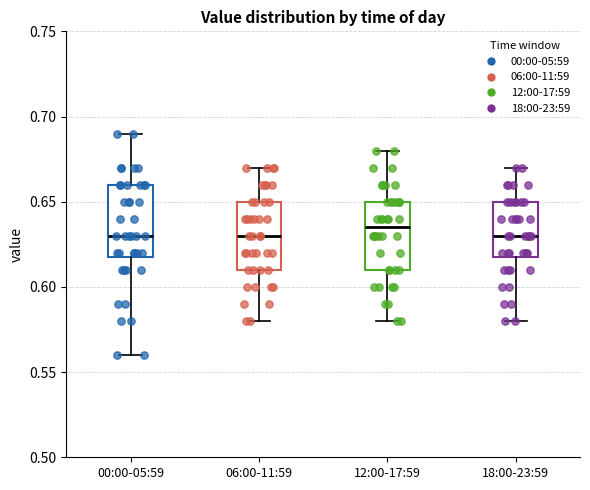

Where is the lower edge of the box for 18:00-23:59 on the y-axis? The values are not printed on the chart, so give them approximately, as read against the axis.

0.620